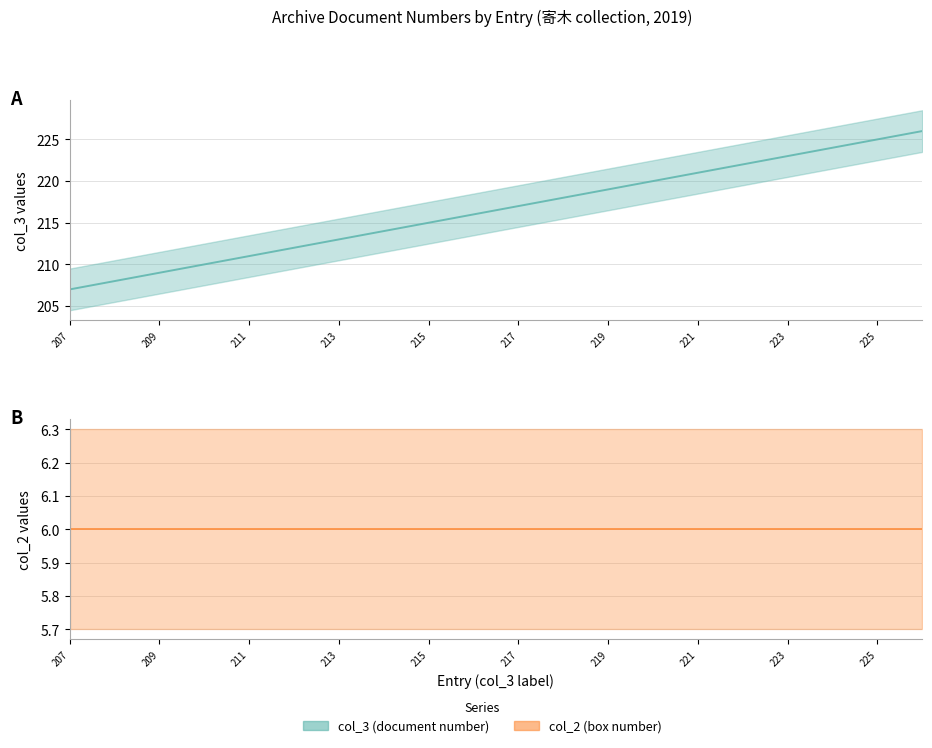

What are all the series names shown in the legend?

col_3 (document number), col_2 (box number)